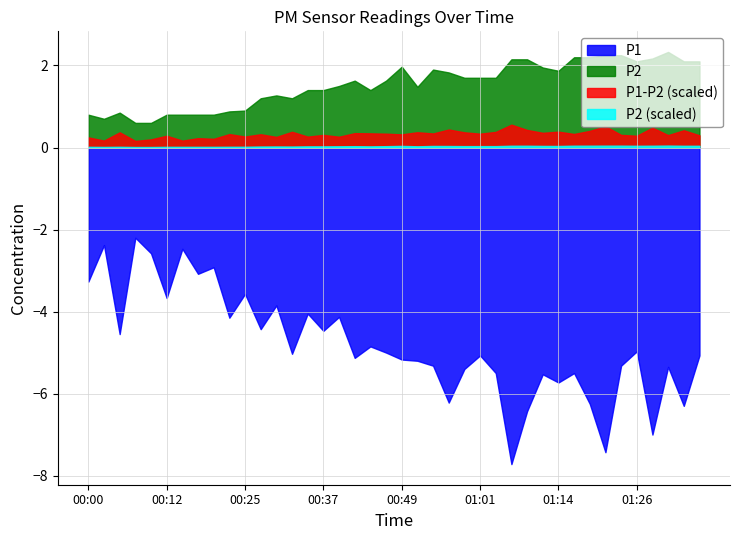

Does the chart have visible grid lines?

Yes